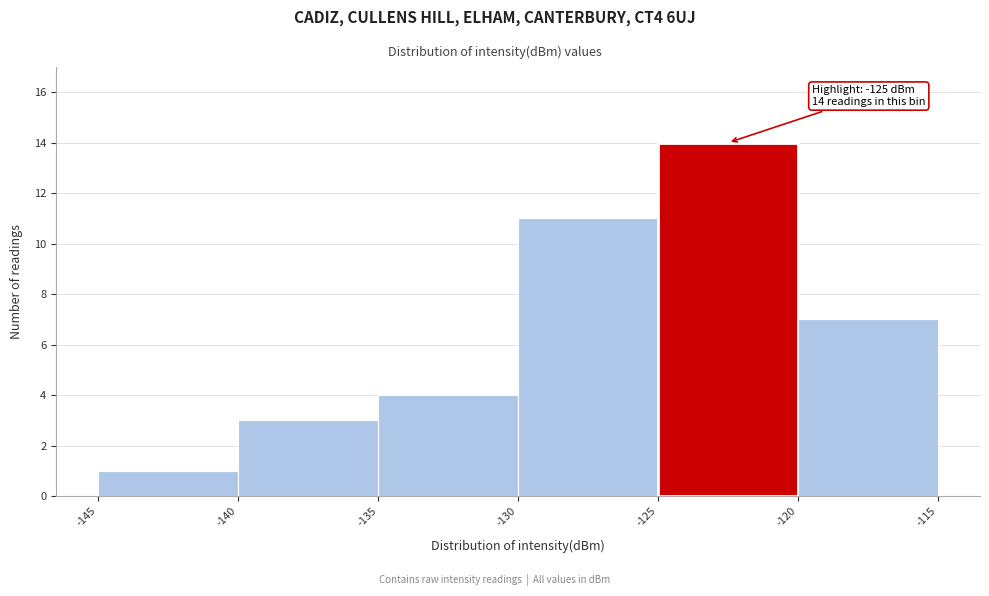

Which range on the x-axis has the tallest bar?

-125 to -120